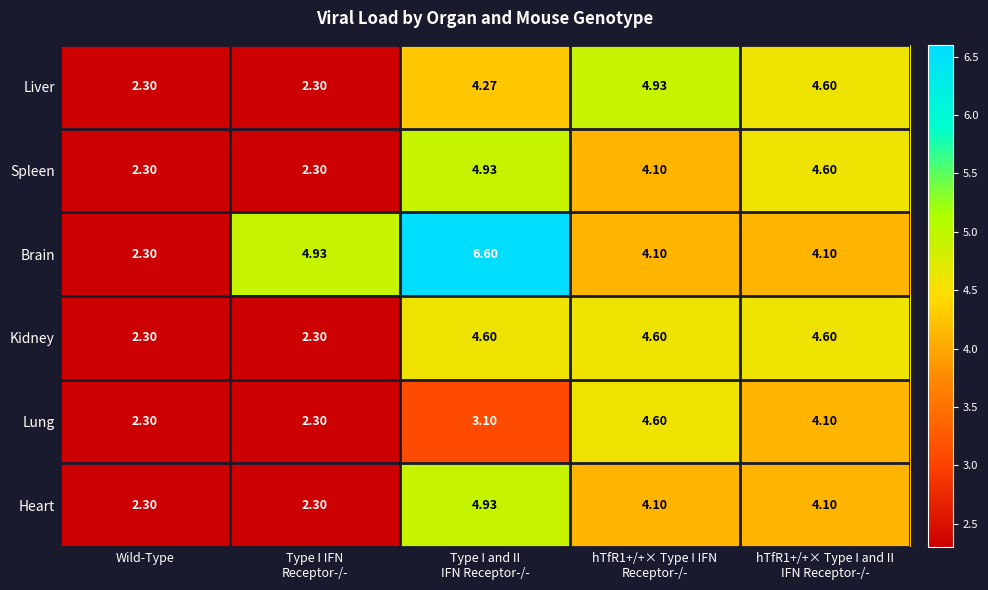

Which series has the largest total across all categories?

Brain